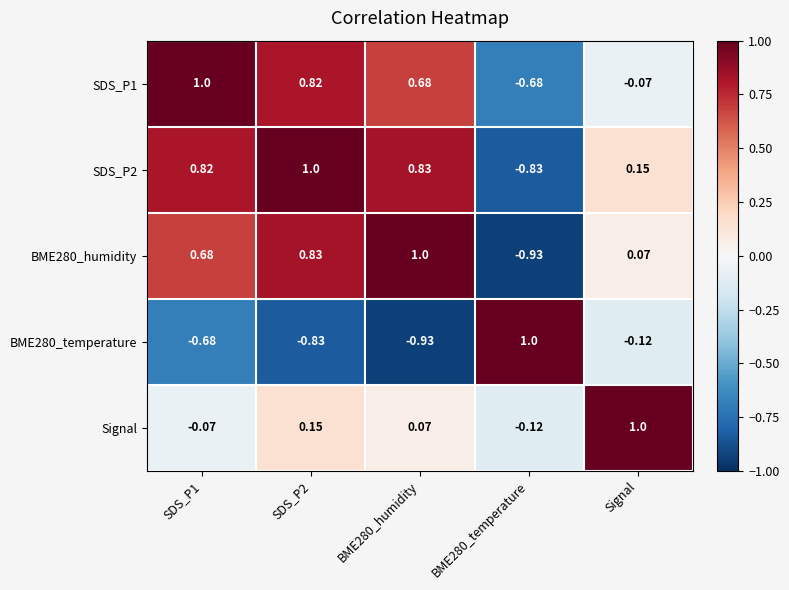

At which label is BME280_humidity closest to 0?

Signal